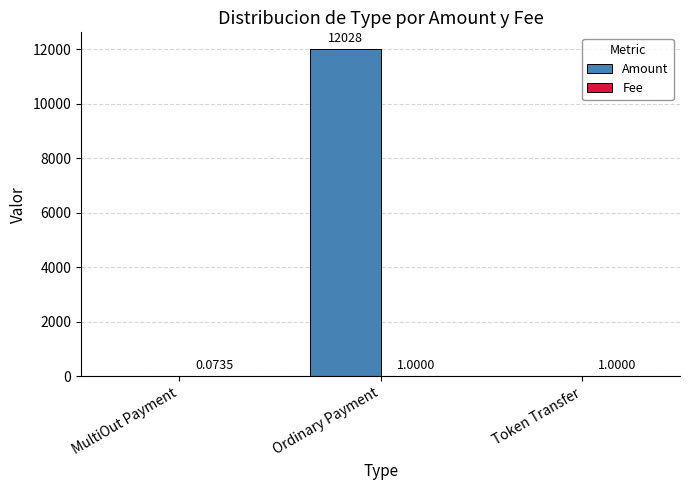

At which category is the sum across all series the highest?

Ordinary Payment